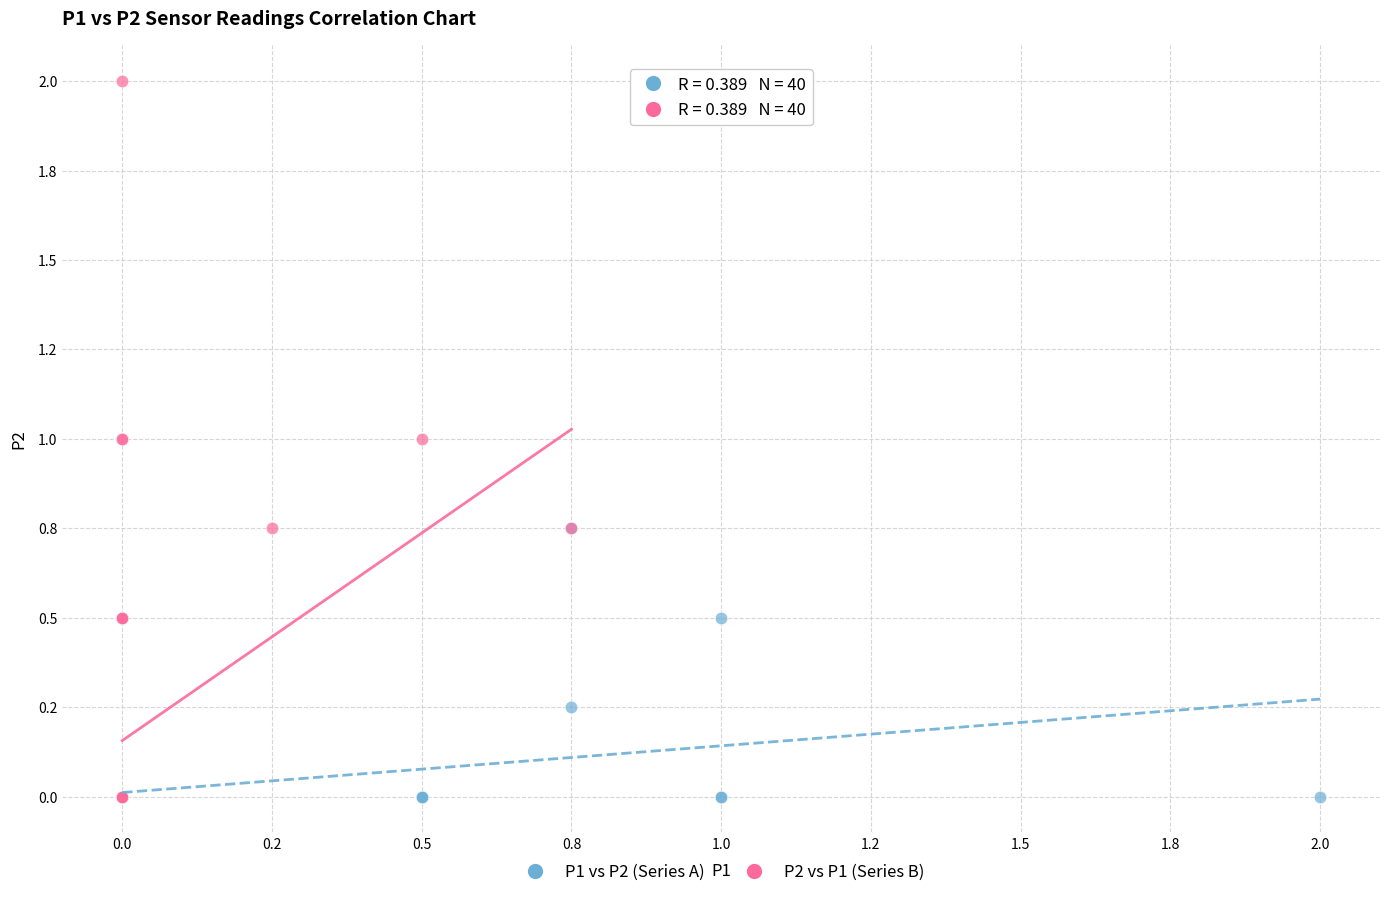

What are all the series names shown in the legend?

P1 vs P2 (Series A), P2 vs P1 (Series B)